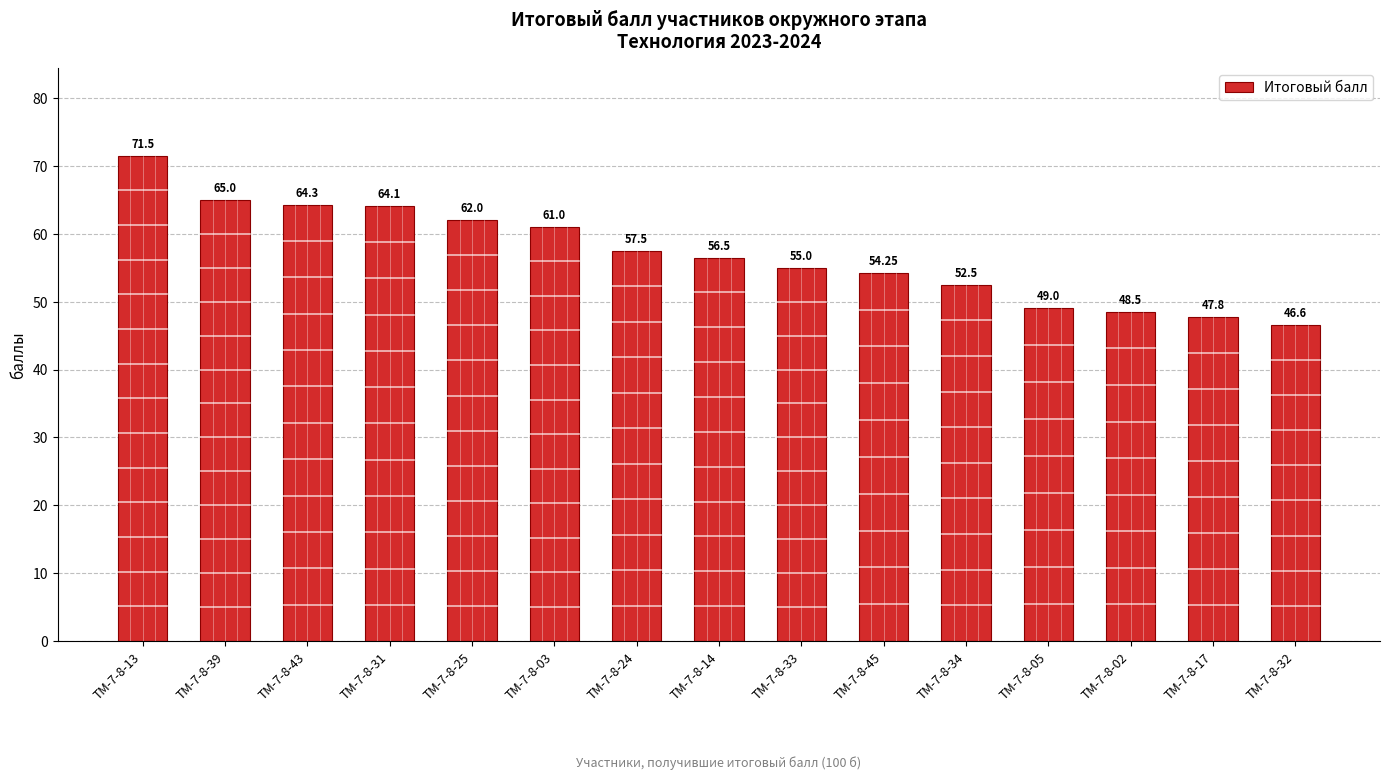

List the labels in order of value, largest first.

ТМ-7-8-13, ТМ-7-8-39, ТМ-7-8-43, ТМ-7-8-31, ТМ-7-8-25, ТМ-7-8-03, ТМ-7-8-24, ТМ-7-8-14, ТМ-7-8-33, ТМ-7-8-45, ТМ-7-8-34, ТМ-7-8-05, ТМ-7-8-02, ТМ-7-8-17, ТМ-7-8-32